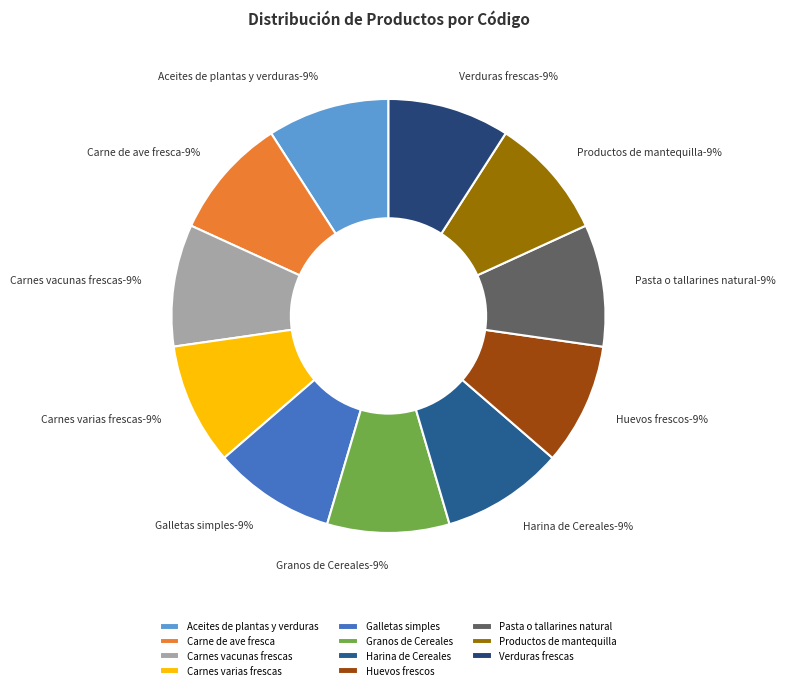

Is it true that Huevos frescos is 9% of the pie?

True